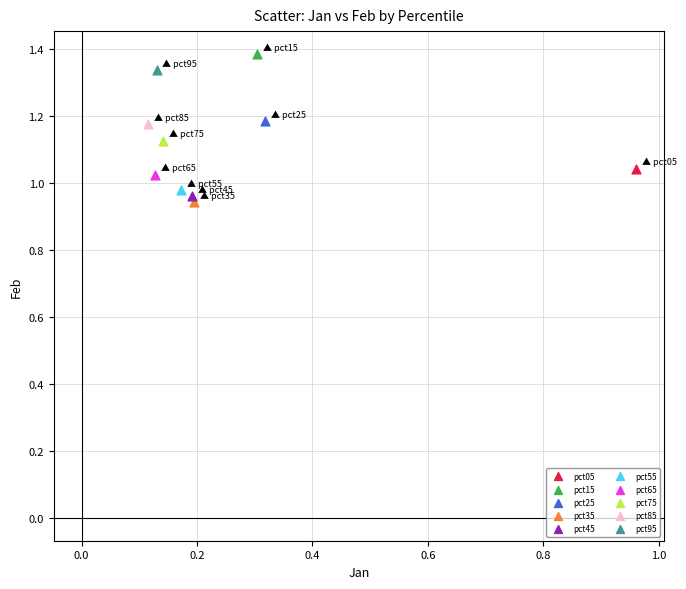

What are all the series names shown in the legend?

pct05, pct15, pct25, pct35, pct45, pct55, pct65, pct75, pct85, pct95